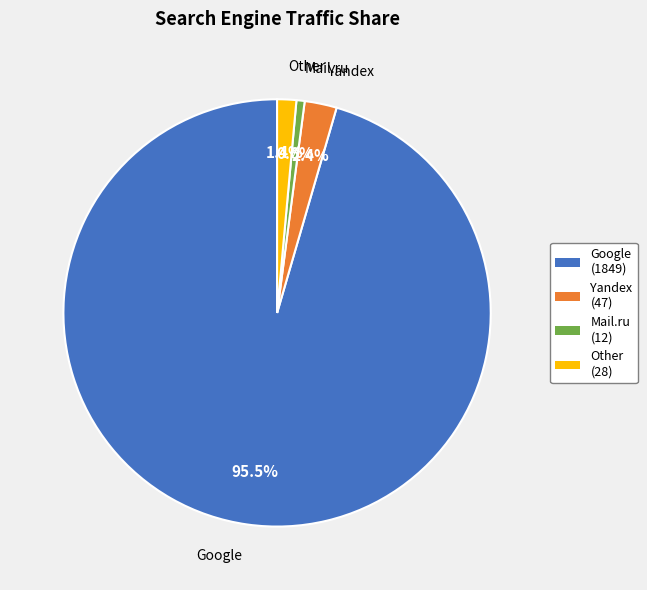

Is there a majority slice in this chart?

Yes